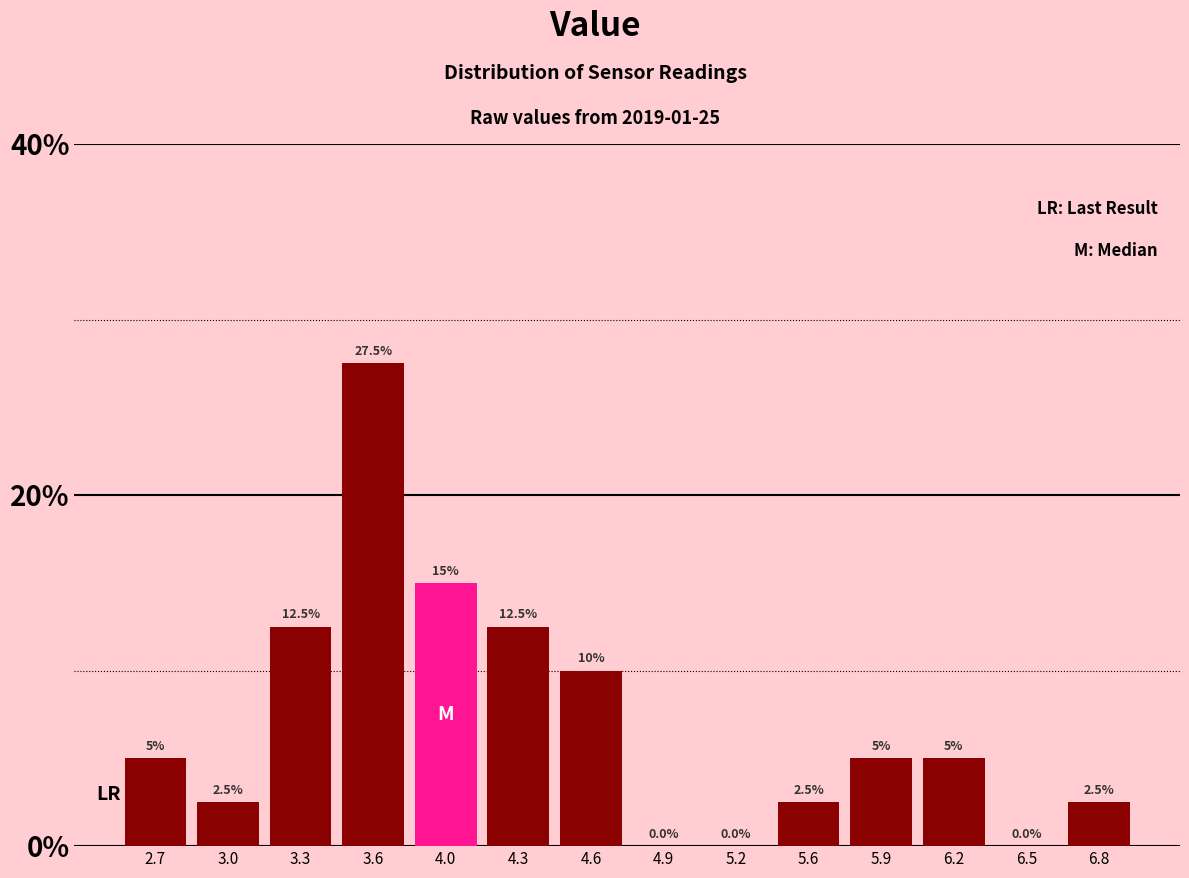

What is the height of the bar covering 5.70 to 6.05 on the x-axis? The bar edges are not printed on the chart, so give them approximately, as read against the axis.

5.0